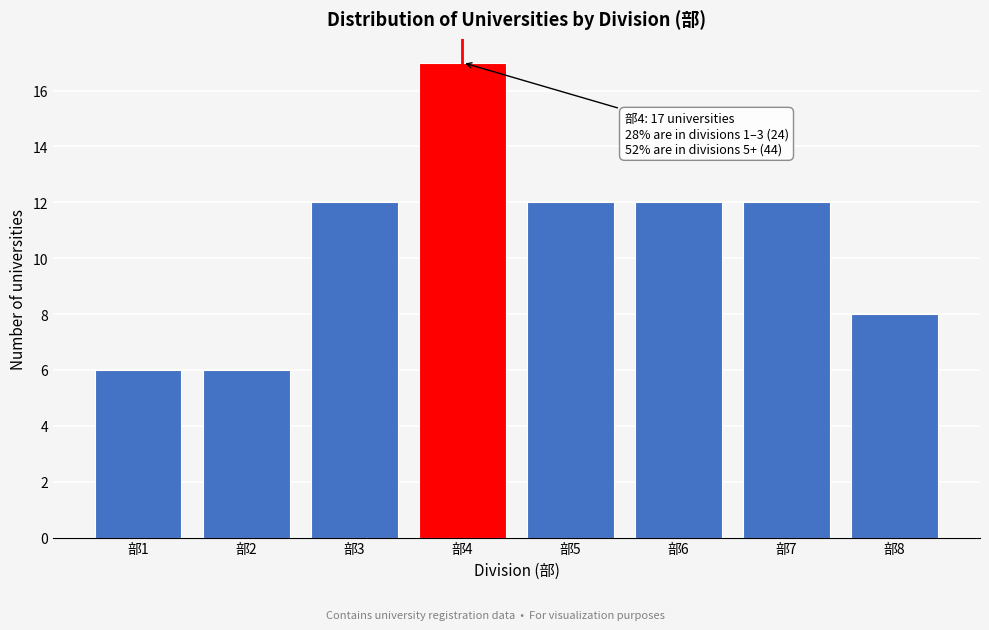

Reading left to right, extract all data points from this chart.

6	6	12	17	12	12	12	8